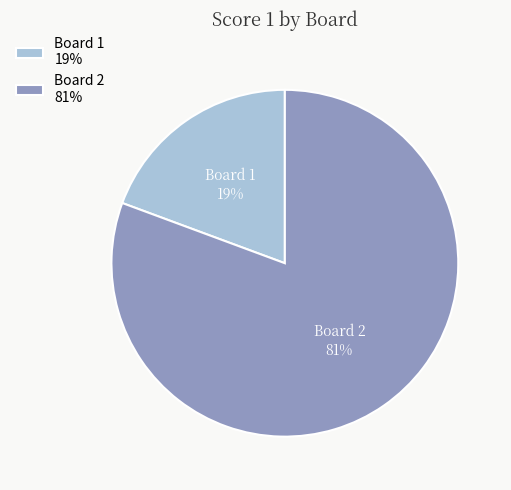

To the nearest percent, what percentage of the pie is Board 1?

19%